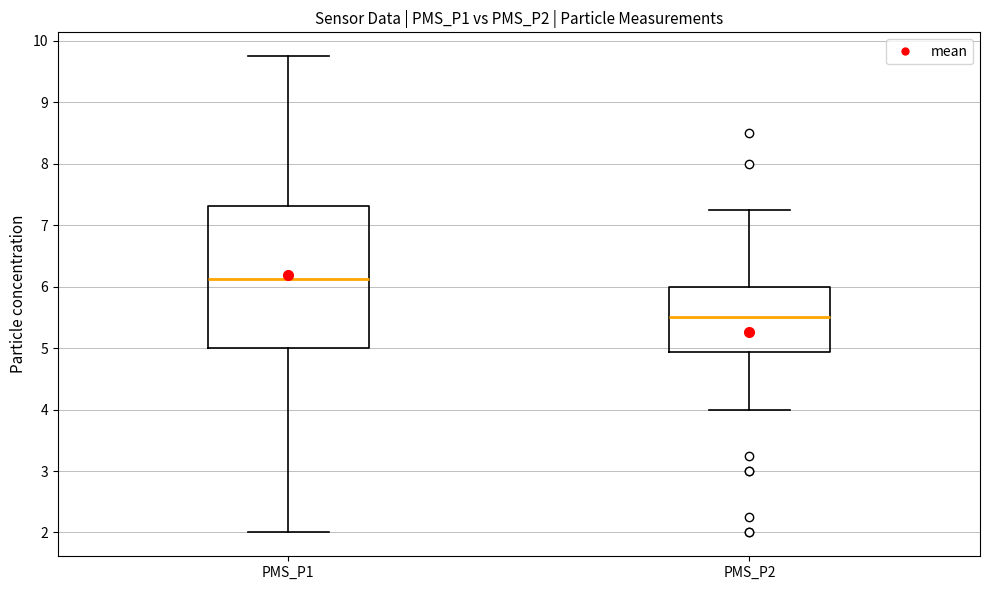

Where does the median line of the box for PMS_P1 sit on the y-axis? The values are not printed on the chart, so give them approximately, as read against the axis.

6.1